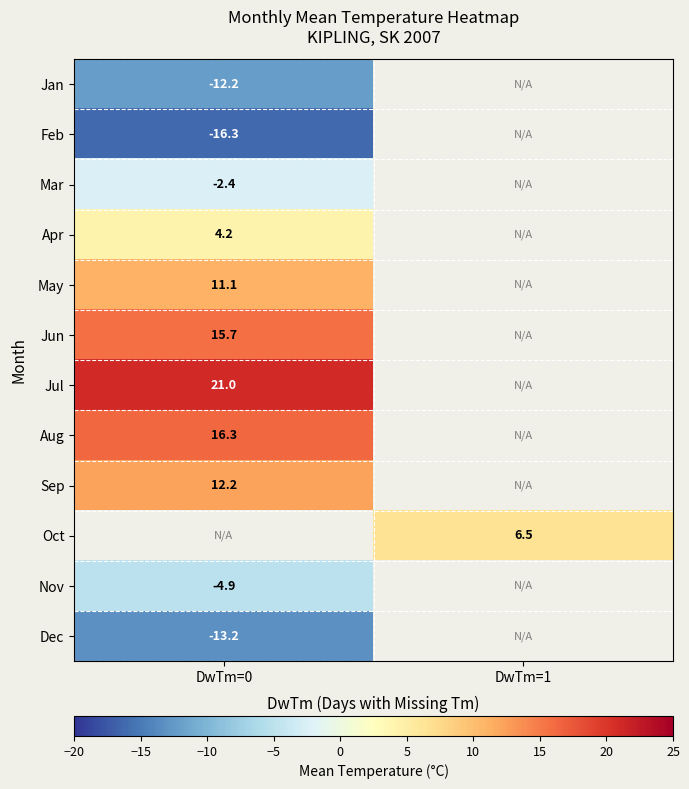

Is the value of Jul at DwTm=0 greater than the value of Aug at DwTm=0?

Yes